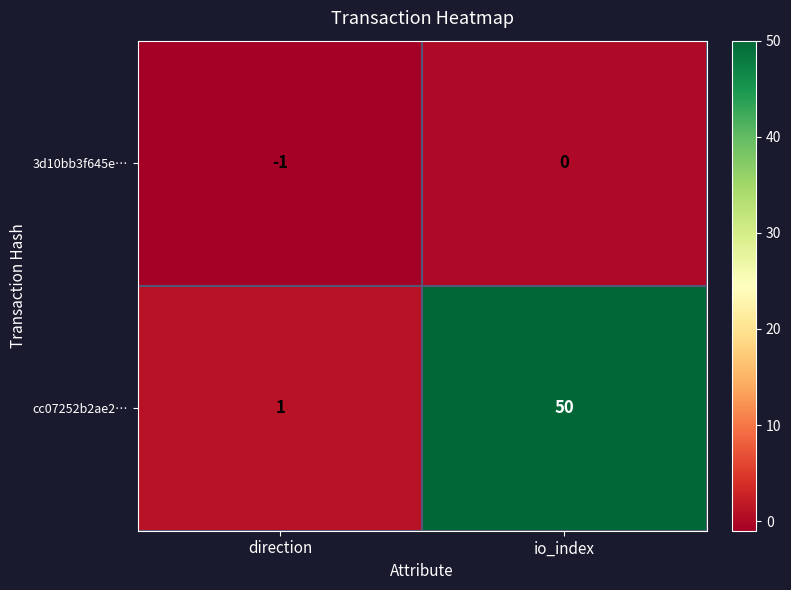

At which category is the sum across all series the highest?

io_index